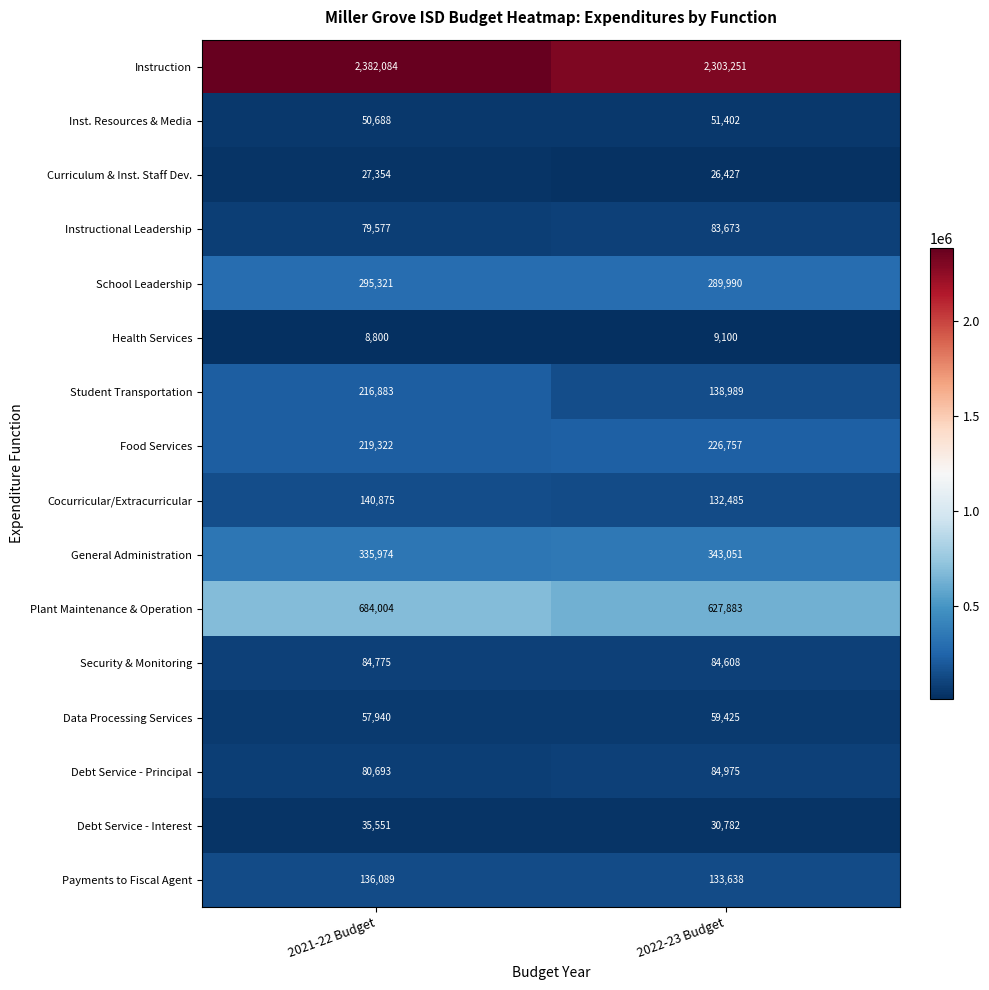

At which category is the sum across all series the highest?

2021-22 Budget